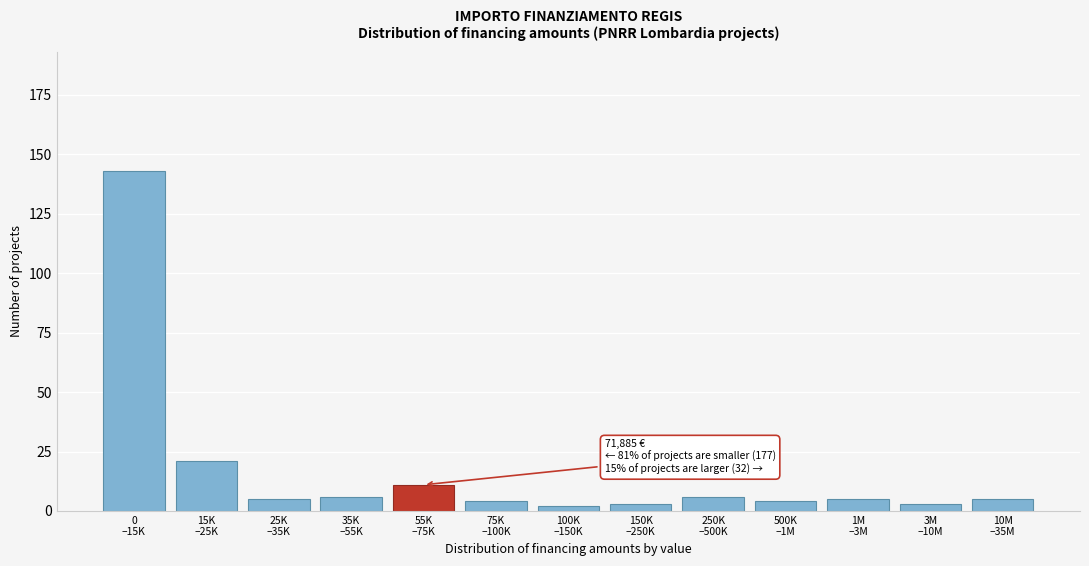

Reading left to right, list all the values displayed in this chart.

143	21	5	6	11	4	2	3	6	4	5	3	5